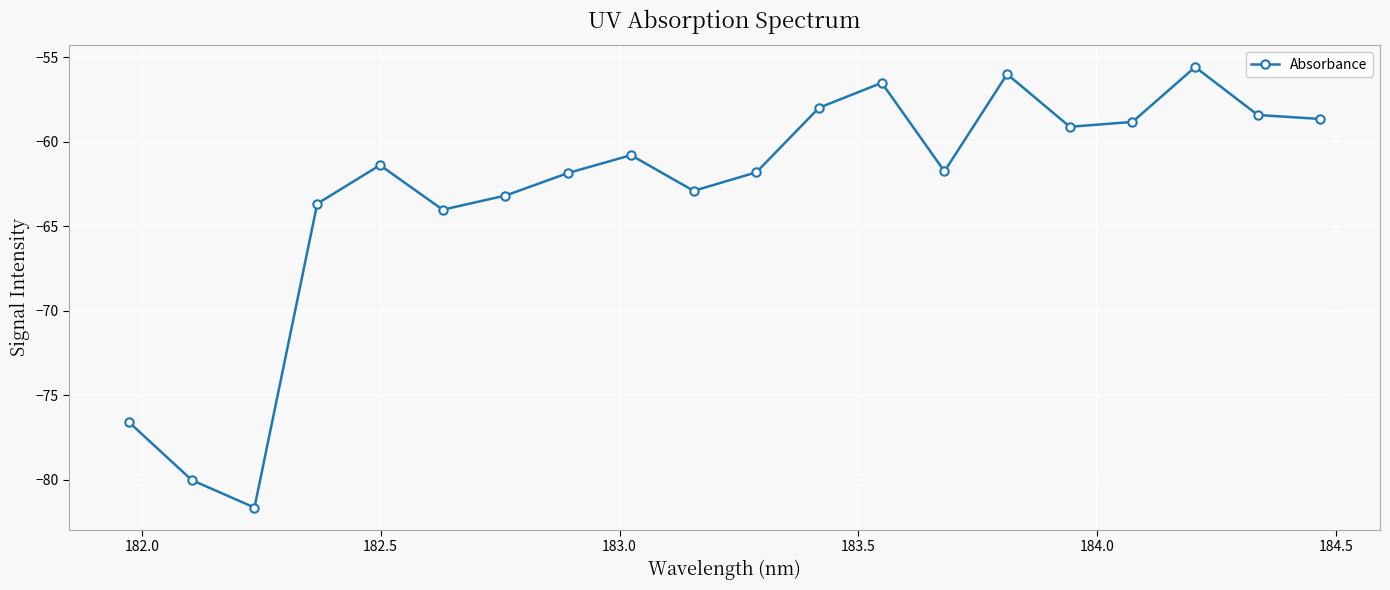

What is the difference between the maximum and minimum values?

26.1